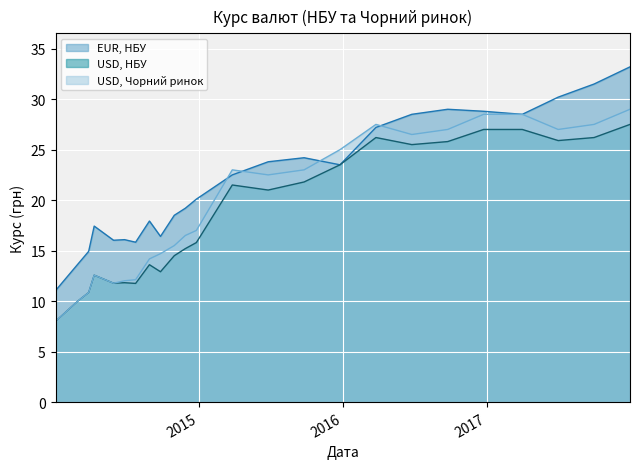

Which series has the largest total across all categories?

EUR, НБУ